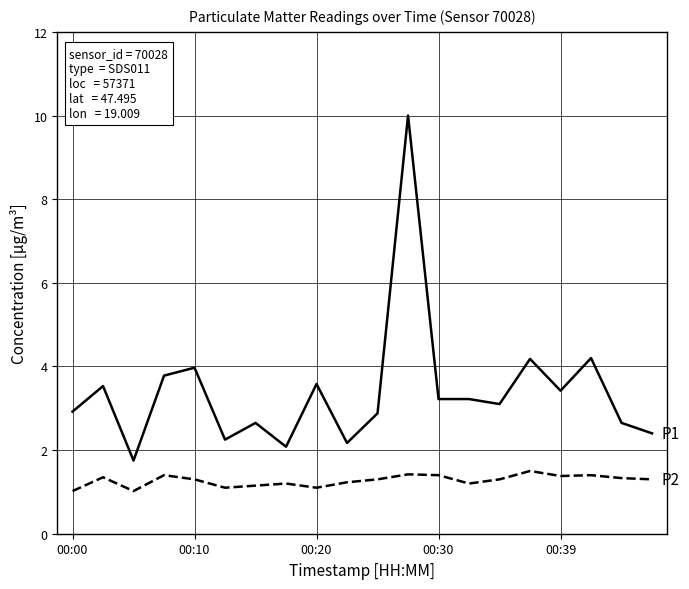

What is the maximum value shown in the chart?

10.0